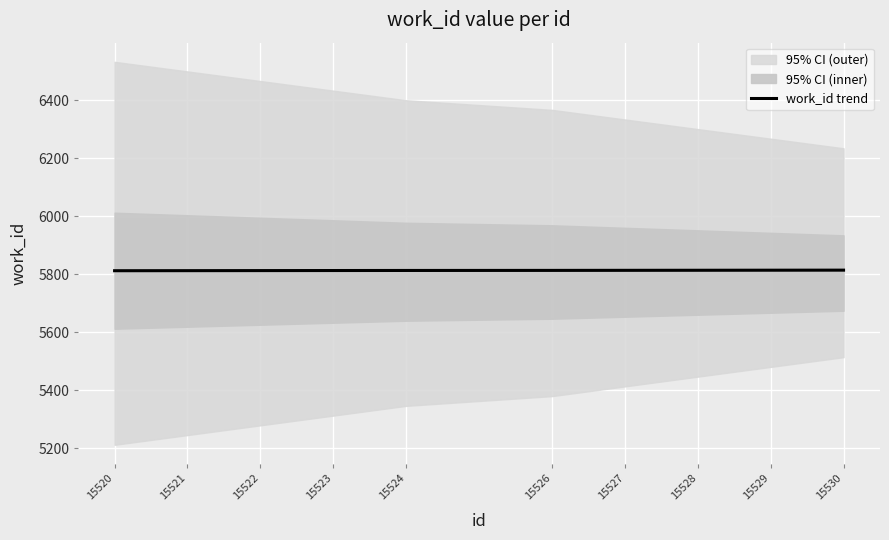

List the labels in order of value, largest first.

15530, 15529, 15528, 15527, 15526, 15524, 15523, 15522, 15521, 15520